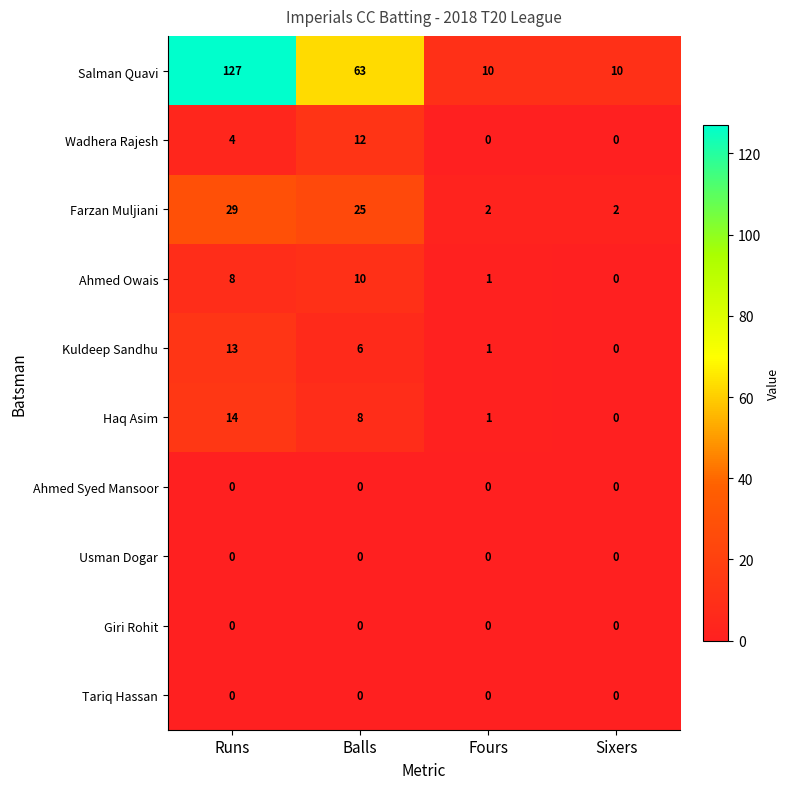

Which series has the widest spread of values?

Salman Quavi